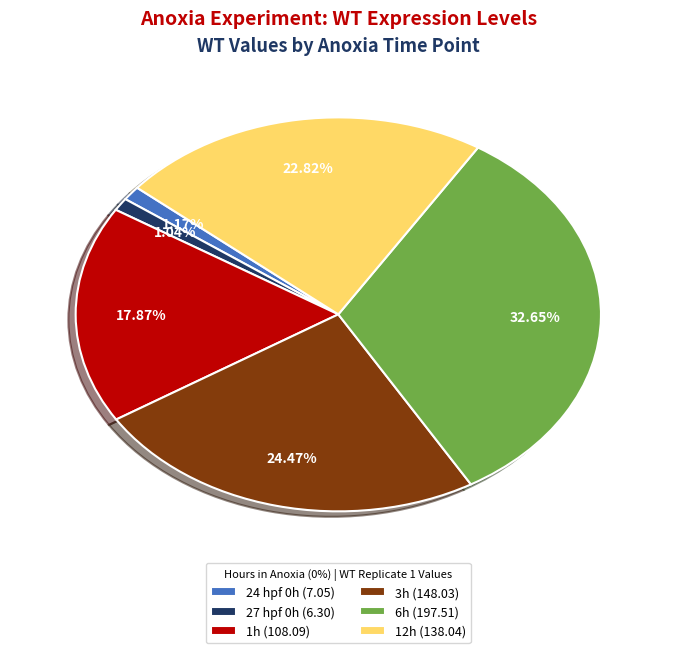

True or false: 12h accounts for 31% of the total.

False